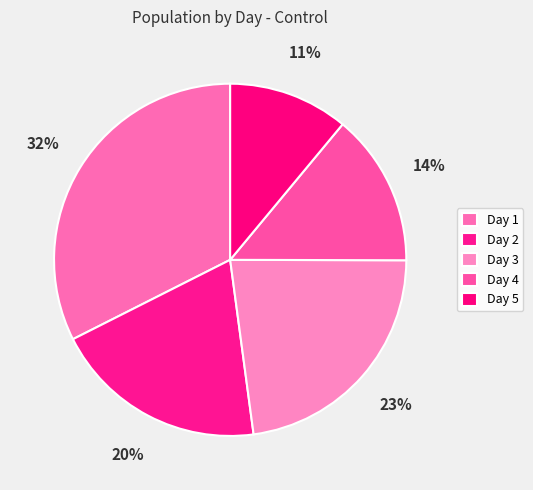

To the nearest percent, what portion does Day 5 represent?

11%